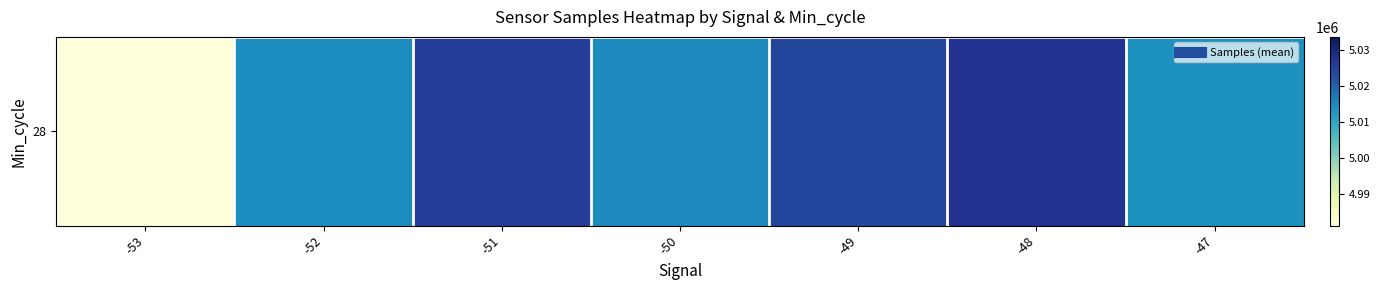

Reading left to right, list all the values displayed in this chart.

-53=4981122.0	-52=5014360.0	-51=5025385.5	-50=5014645.6	-49=5024250.1	-48=5027238.3	-47=5013695.0